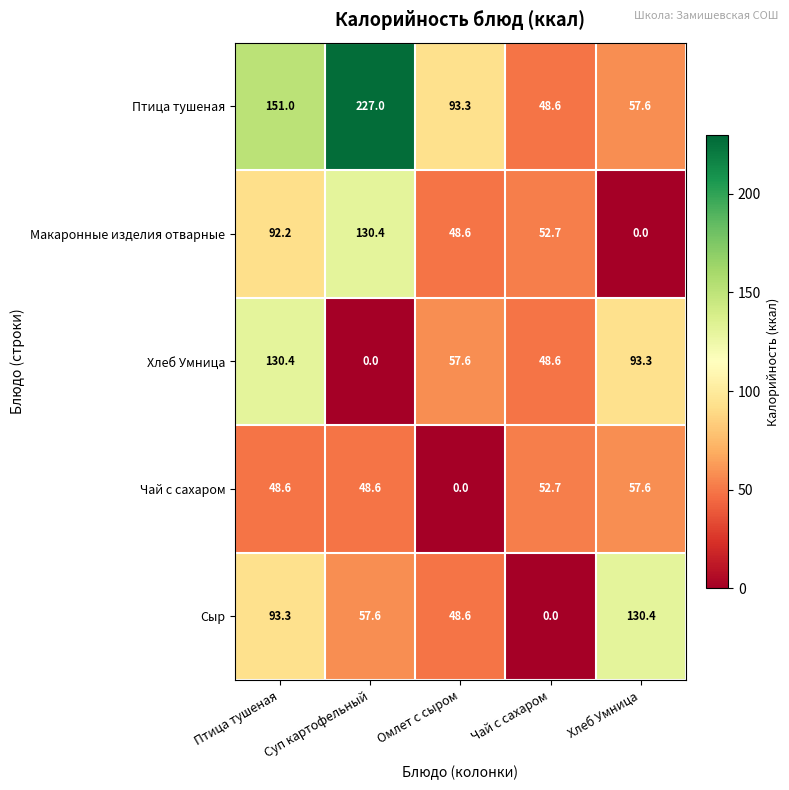

What is the sum of all Чай с сахаром values?

207.5